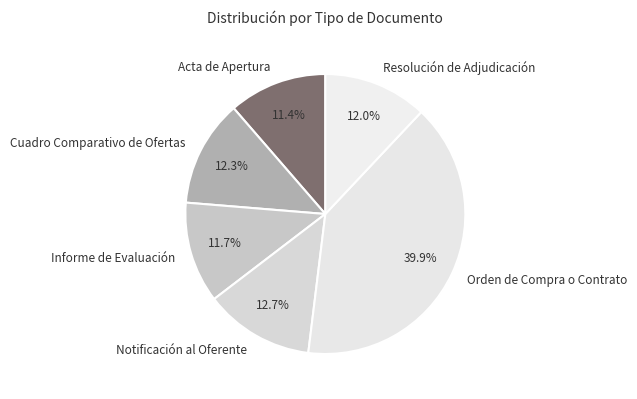

Which has a higher value, Orden de Compra o Contrato or Acta de Apertura?

Orden de Compra o Contrato